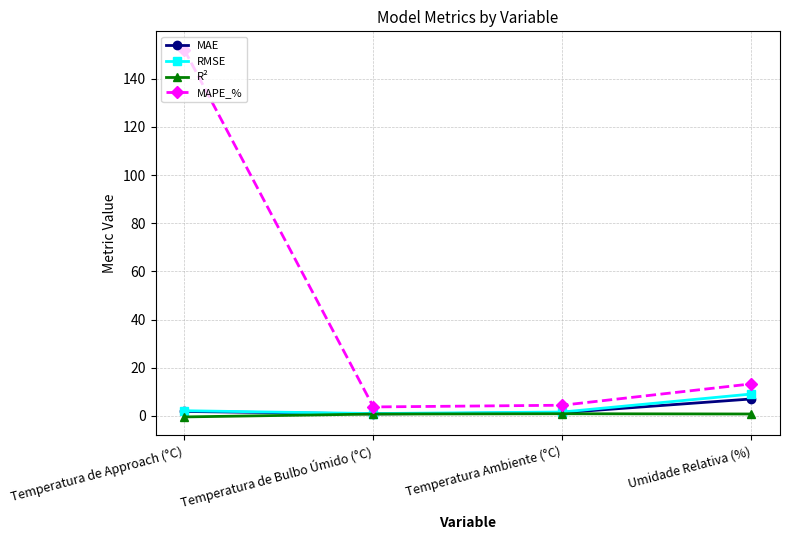

What is the sum of the MAPE_% values at Umidade Relativa (%) and Temperatura de Bulbo Úmido (°C)?

17.0